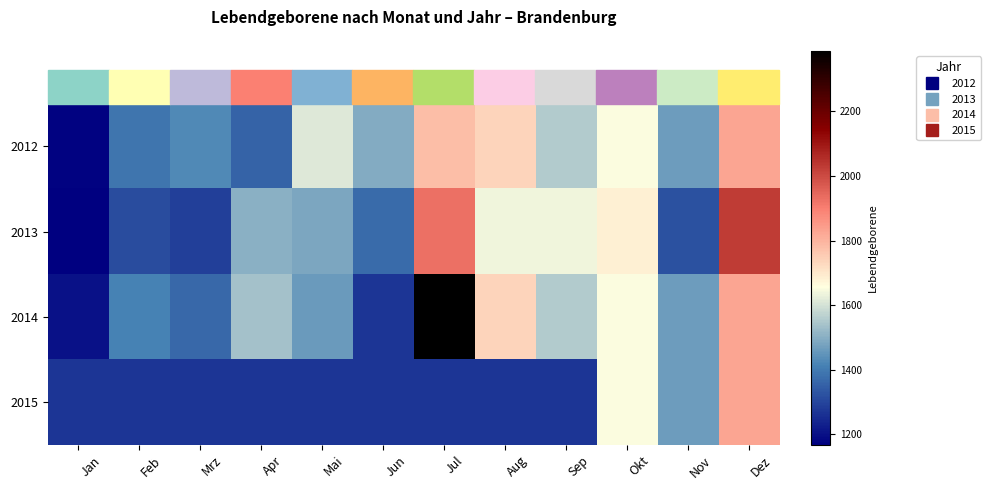

What is the total value across all series at Feb?

5388